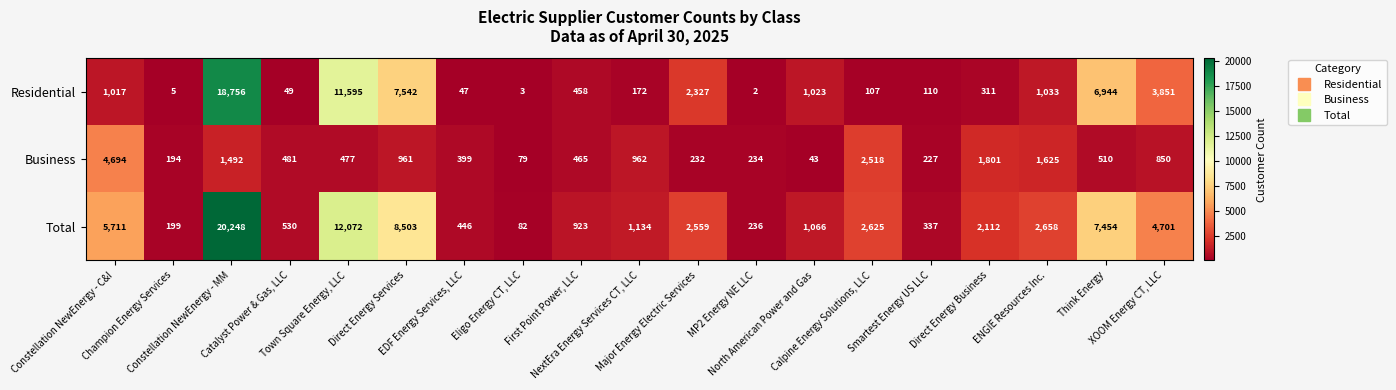

Which series has the largest range (max minus min)?

Total